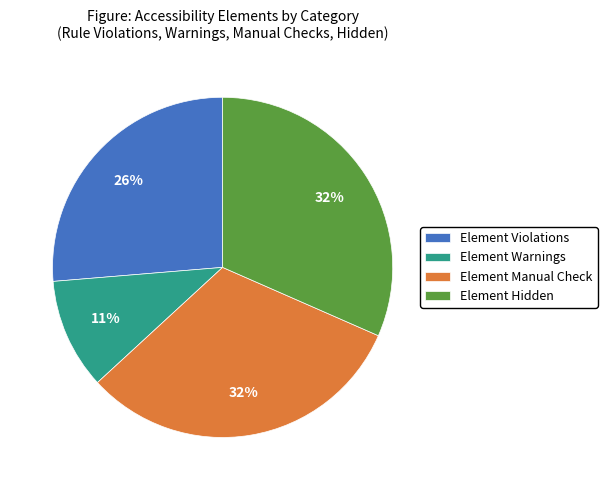

To the nearest percent, what is the difference between the Element Warnings and Element Hidden slice percentages?

21%